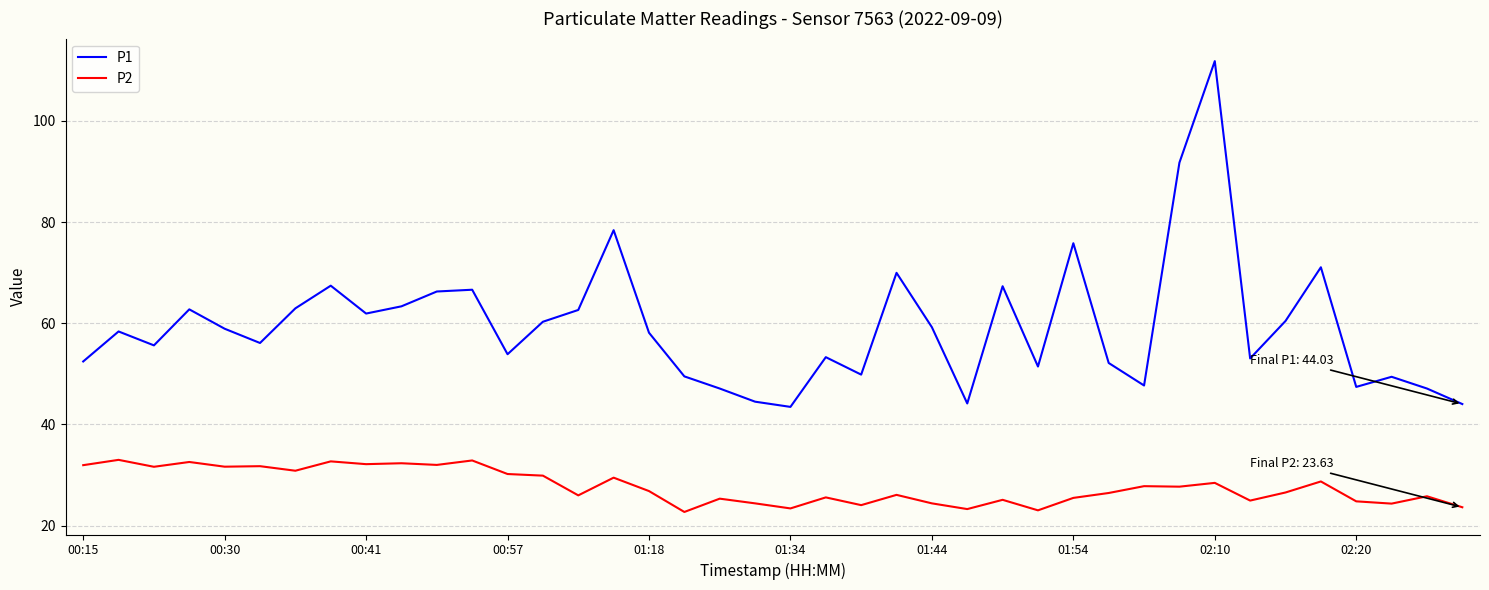

True or false: P1 and P2 intersect in this chart.

False